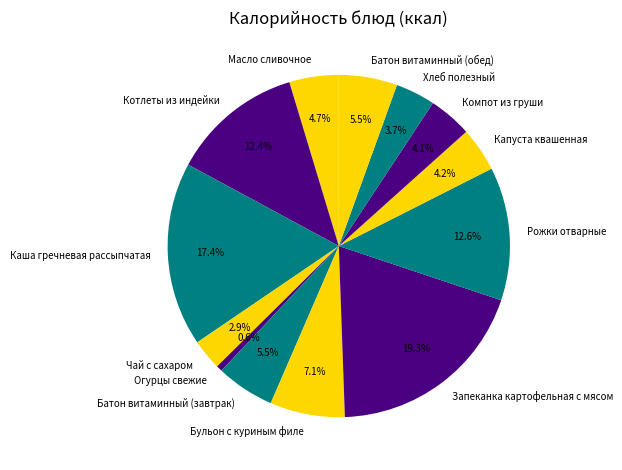

How many segments does this pie chart have?

13